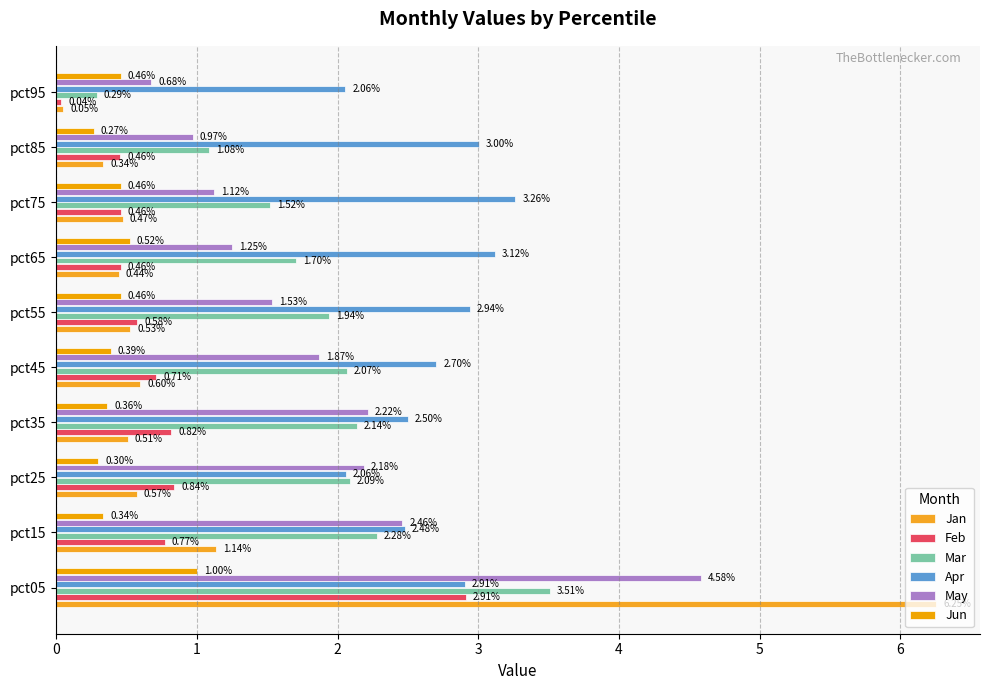

How many categories are shown in the chart?

10